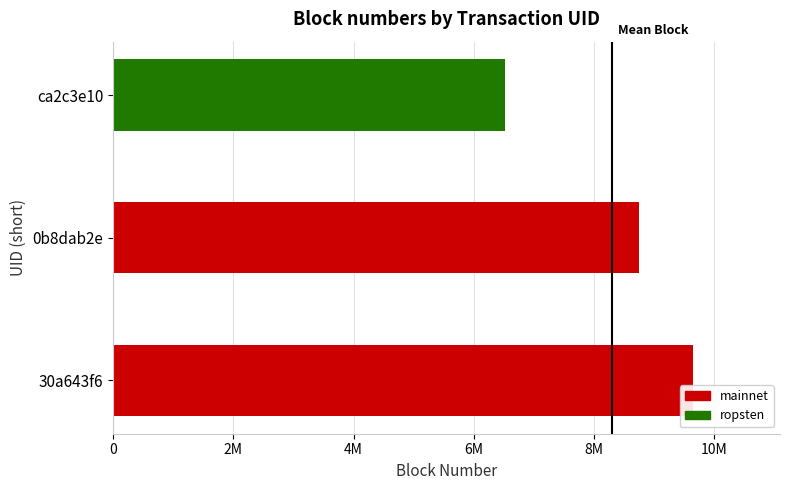

How many data points are above 8747105?

1